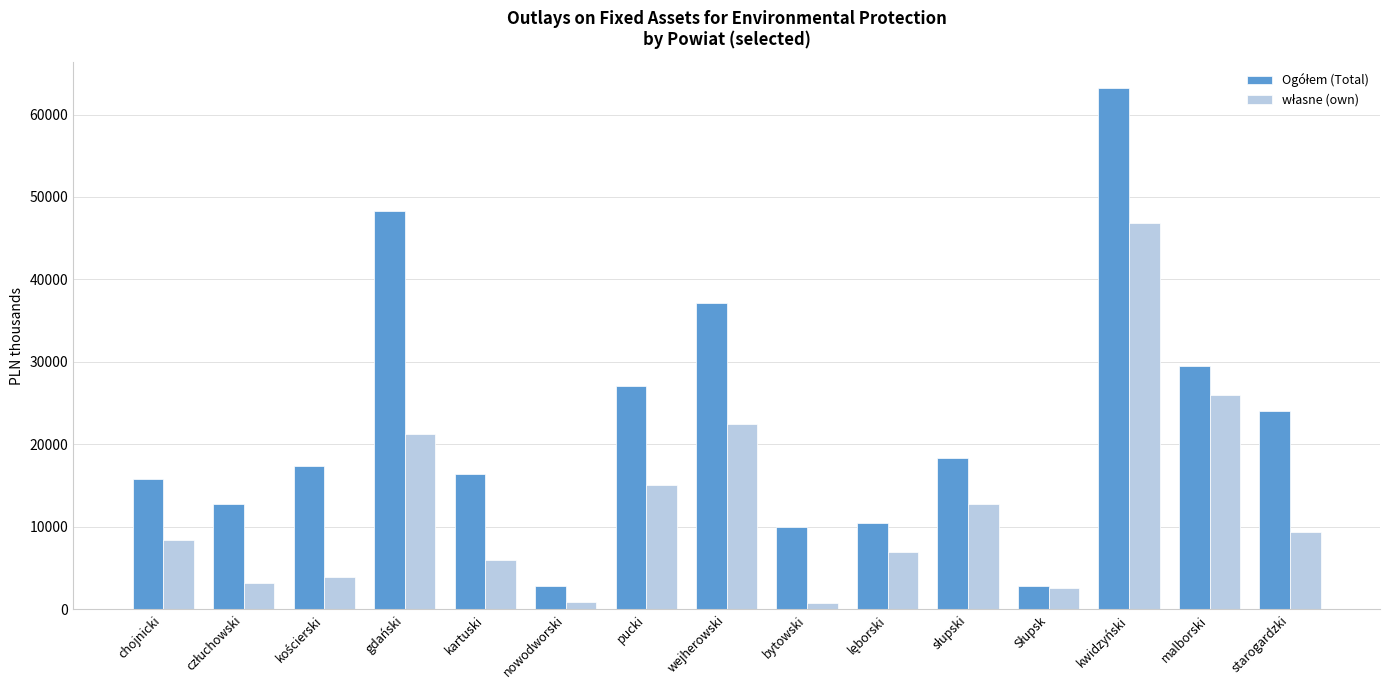

What is the greatest value displayed?

63194.3